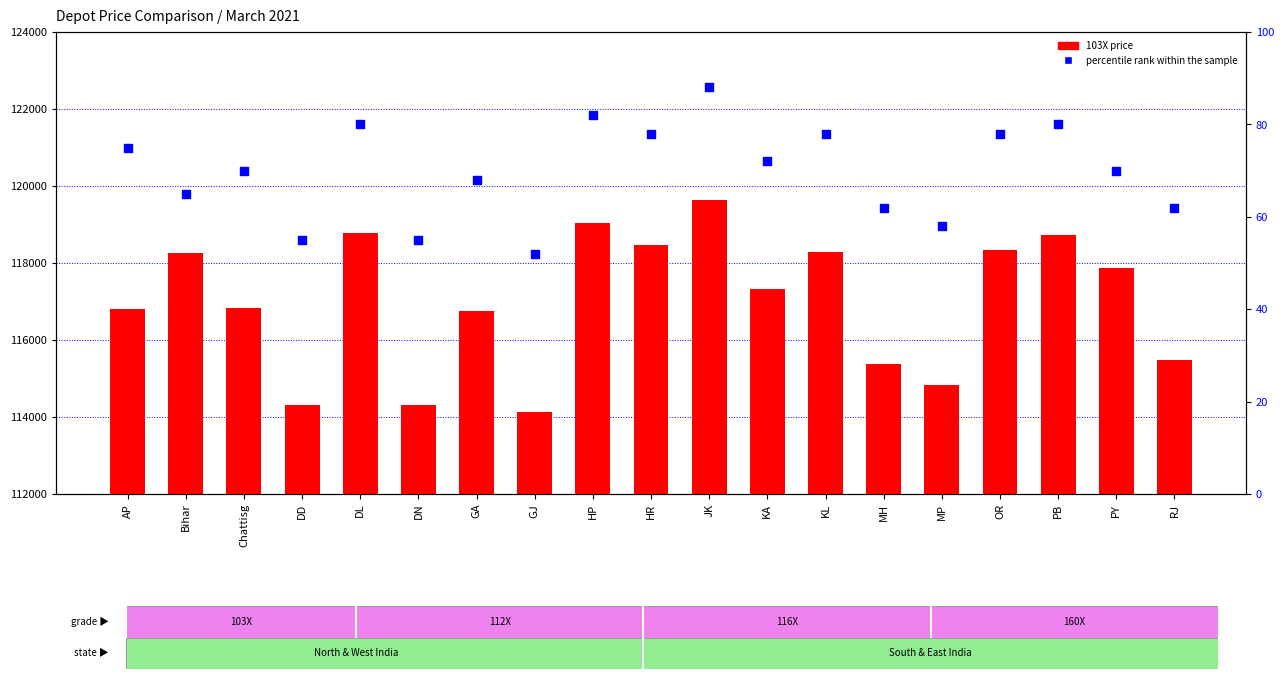

What is the total value across all series at GA?

116828